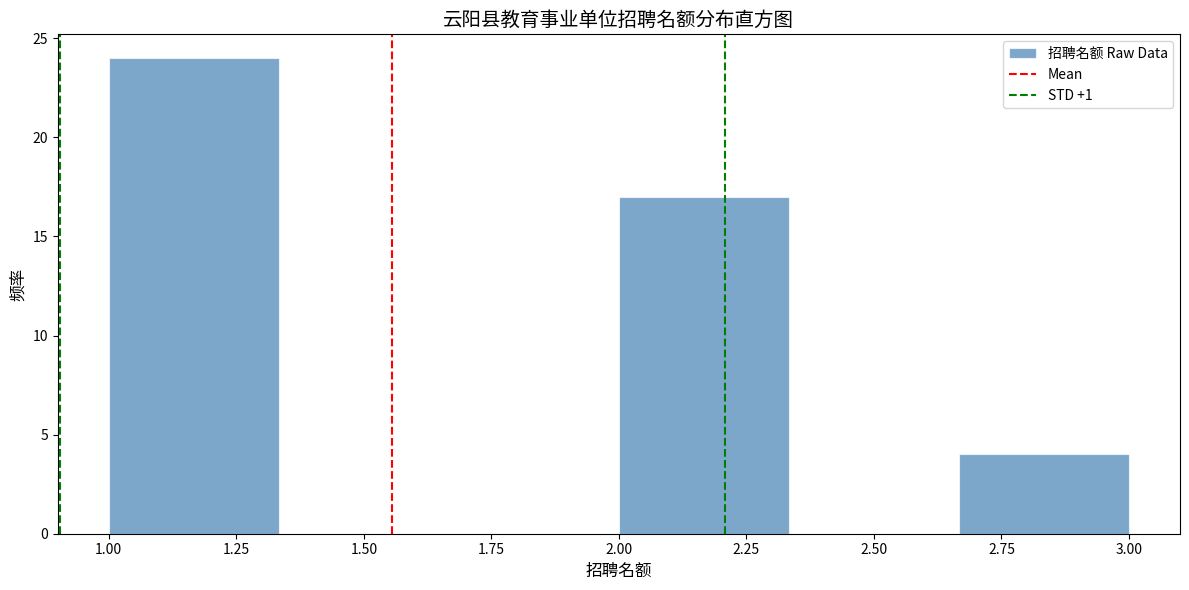

Which range on the x-axis has the tallest bar?

1.00 to 1.35